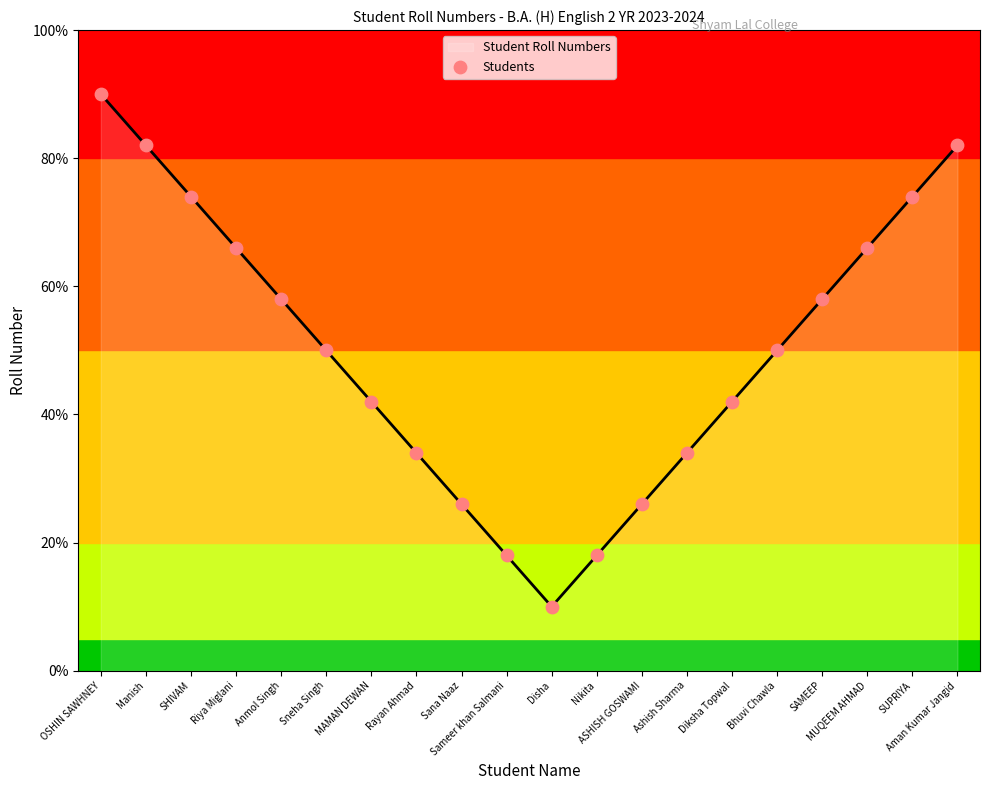

What is the change in value from Sana Naaz to Nikita?

-8